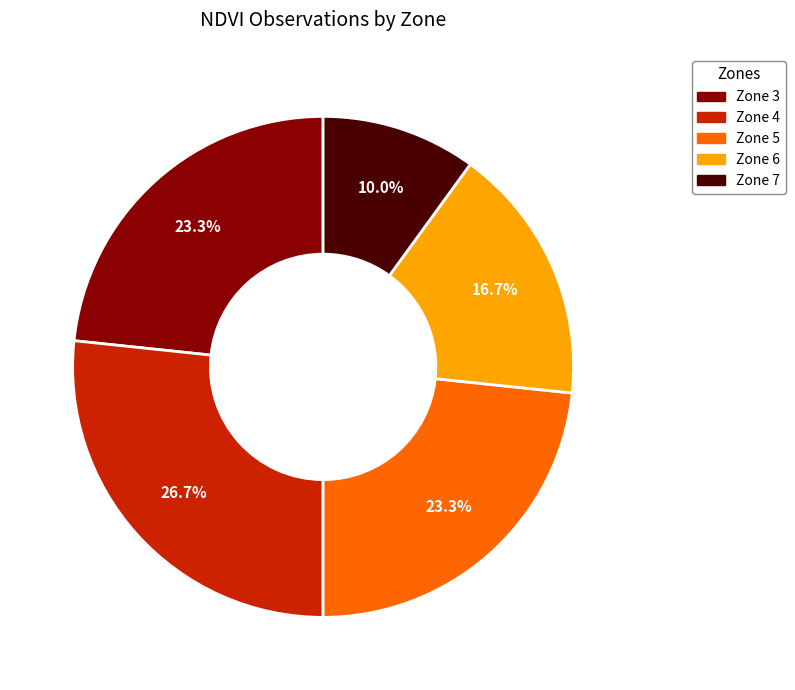

How many slices are in this pie chart?

5